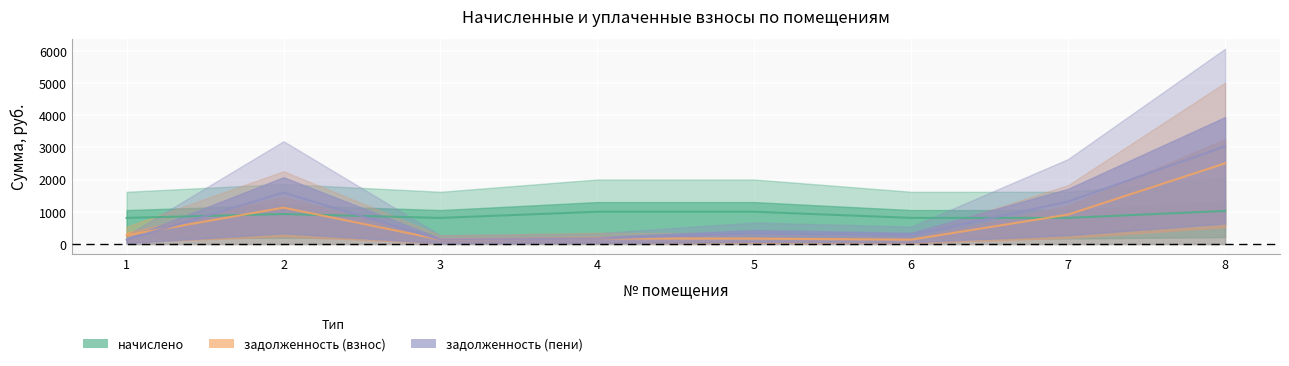

What is the spread (max minus min) of values at 5?

835.2